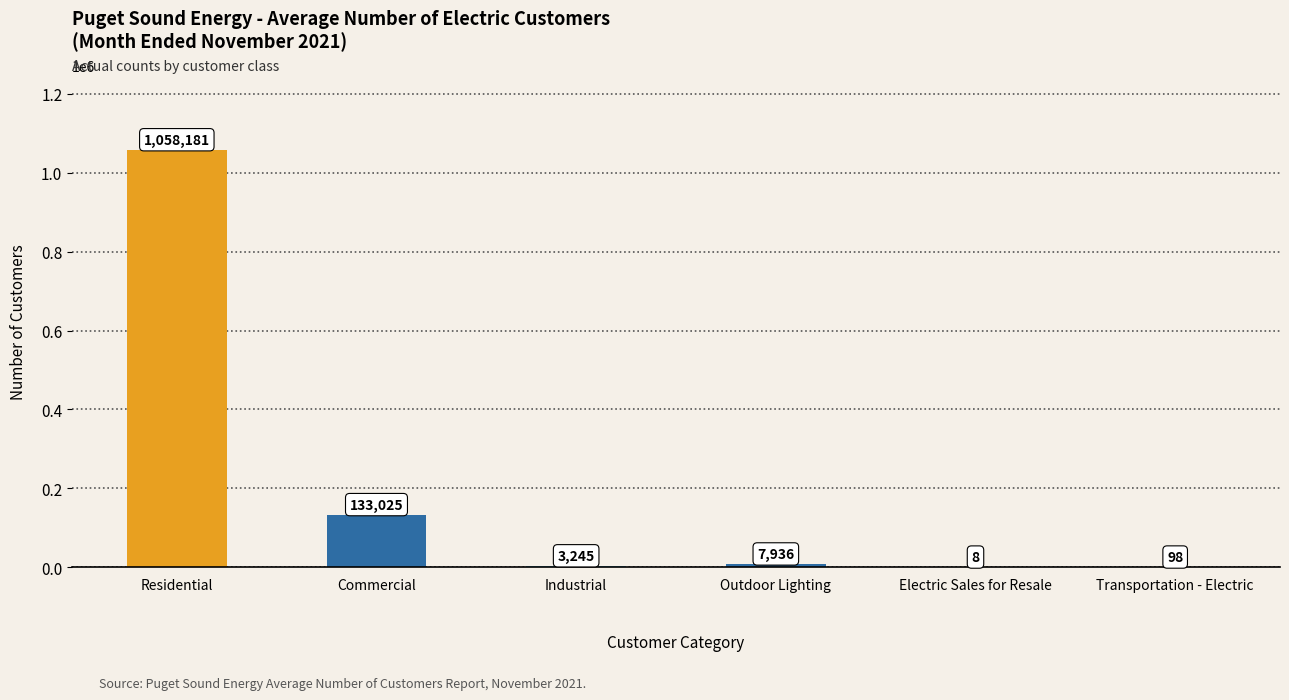

What is the change in value from Outdoor Lighting to Transportation - Electric?

-7838